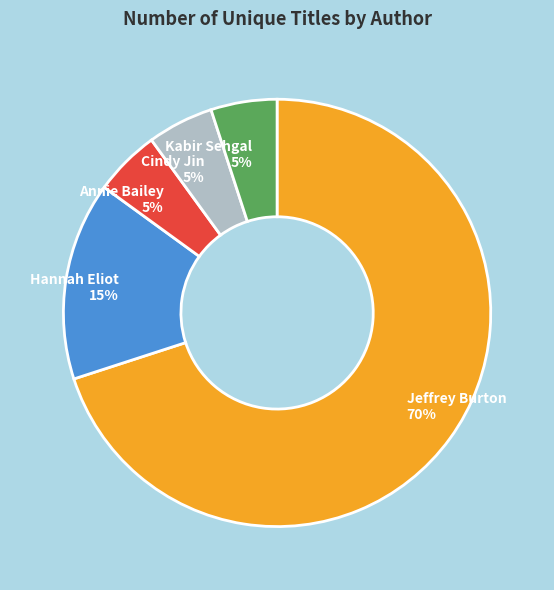

To the nearest percent, what is the difference between the largest and smallest slice percentages?

65%